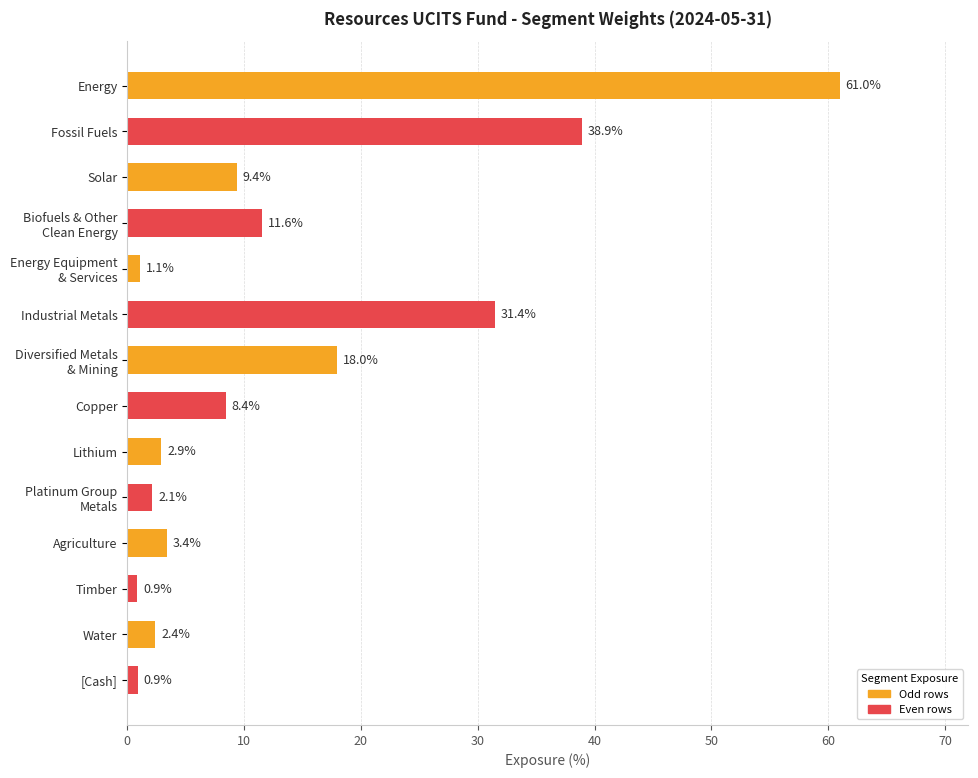

Reading top to bottom, what are all the values shown in this chart?

61.0	38.9	9.4	11.6	1.1	31.4	18.0	8.4	2.9	2.1	3.4	0.9	2.4	0.9